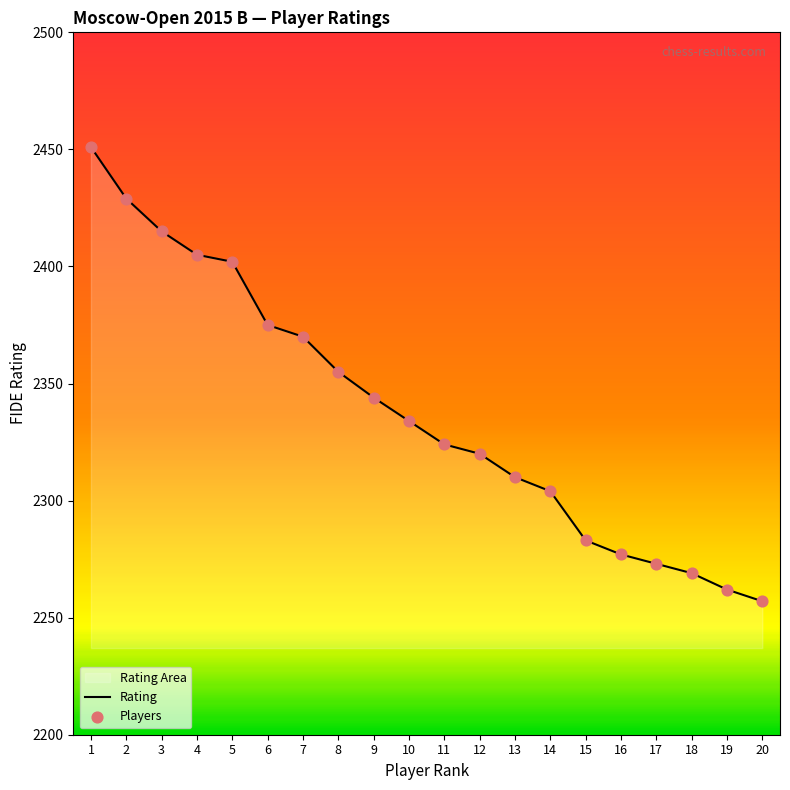

Is the value of Players at 7 greater than the value of Rating at 16?

Yes